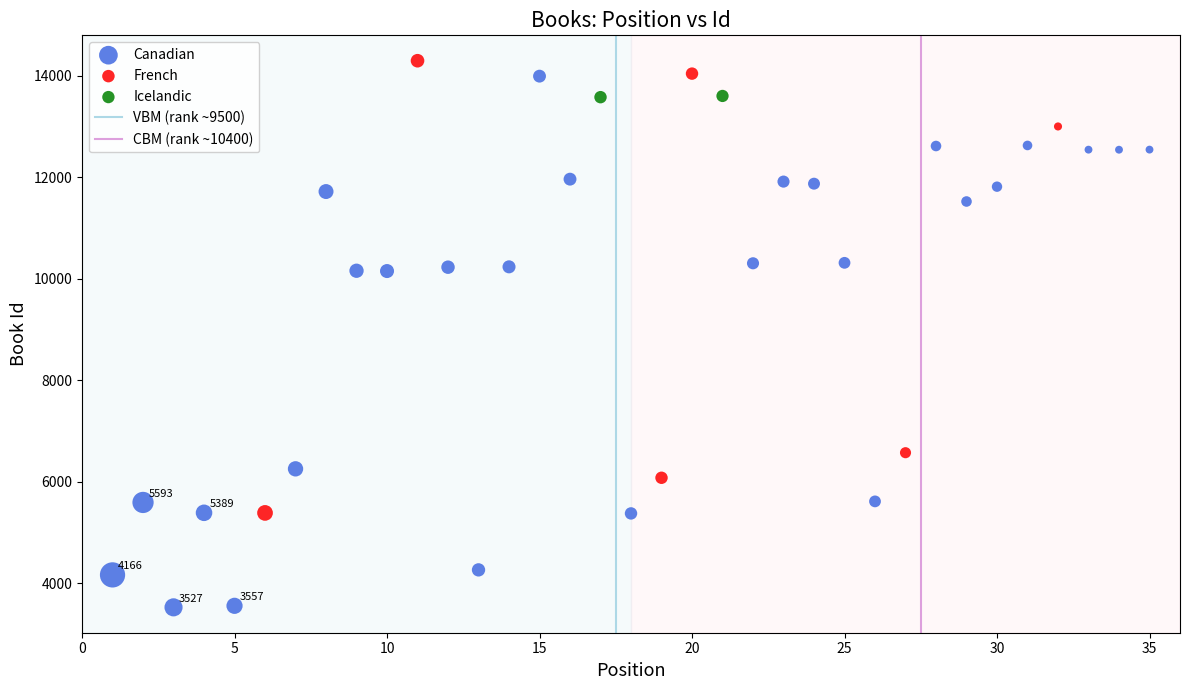

Which series reaches the minimum Y coordinate?

Canadian